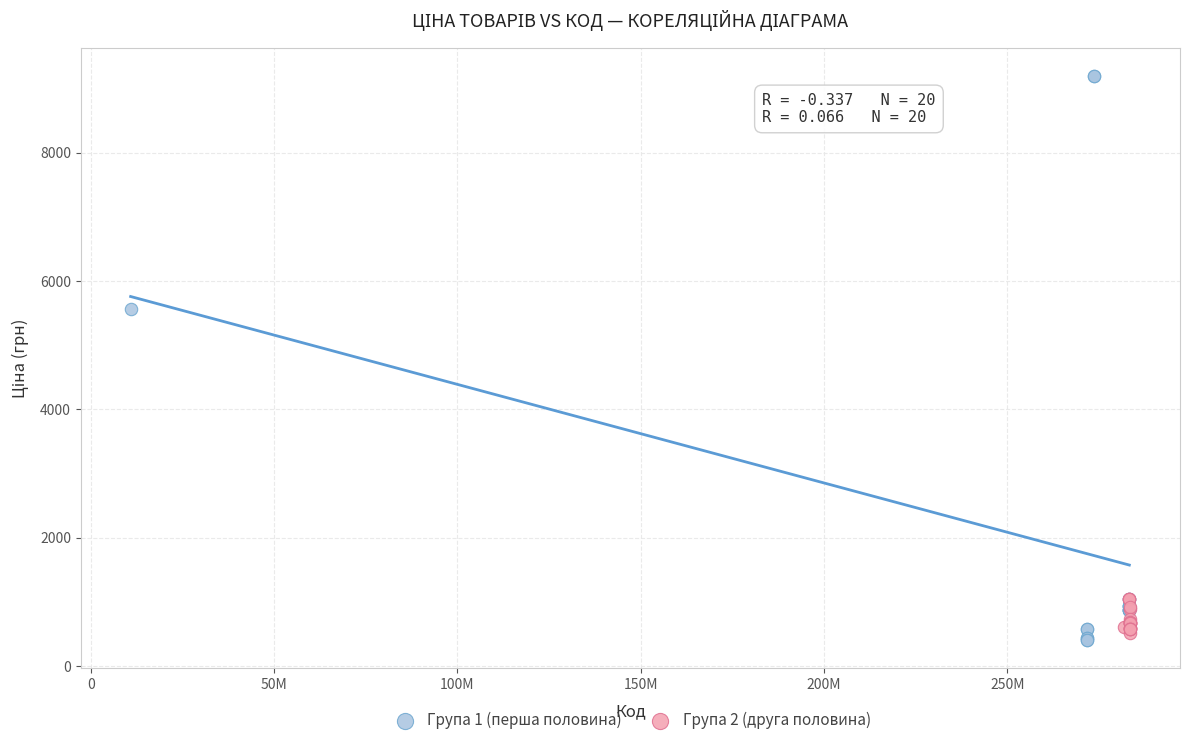

Which series contains the highest Y value?

Група 1 (перша половина)